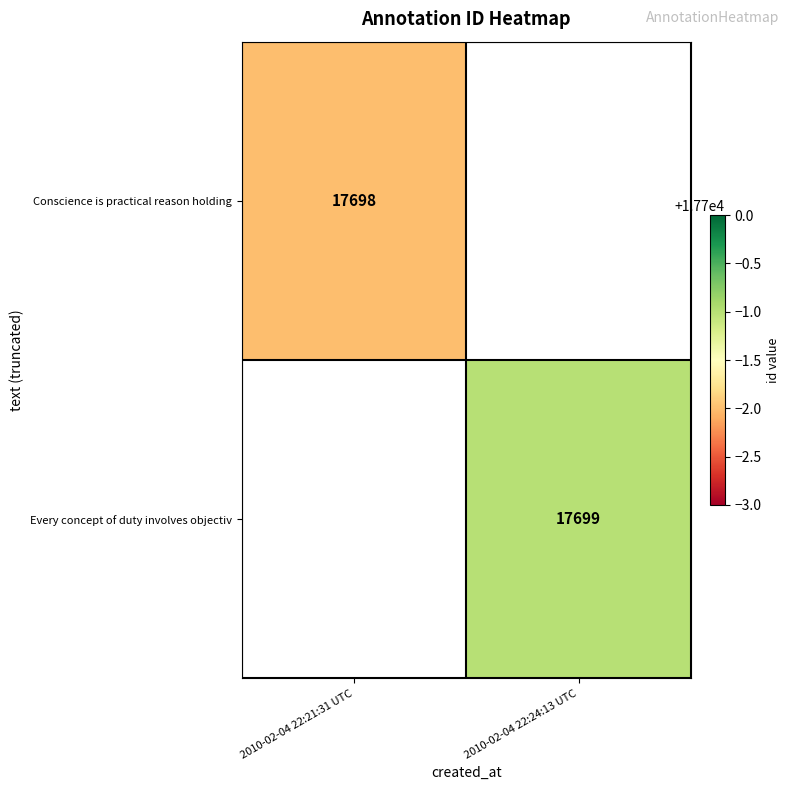

True or false: Conscience is practical reason holding has a value of 17698 at 2010-02-04 22:21:31 UTC.

True